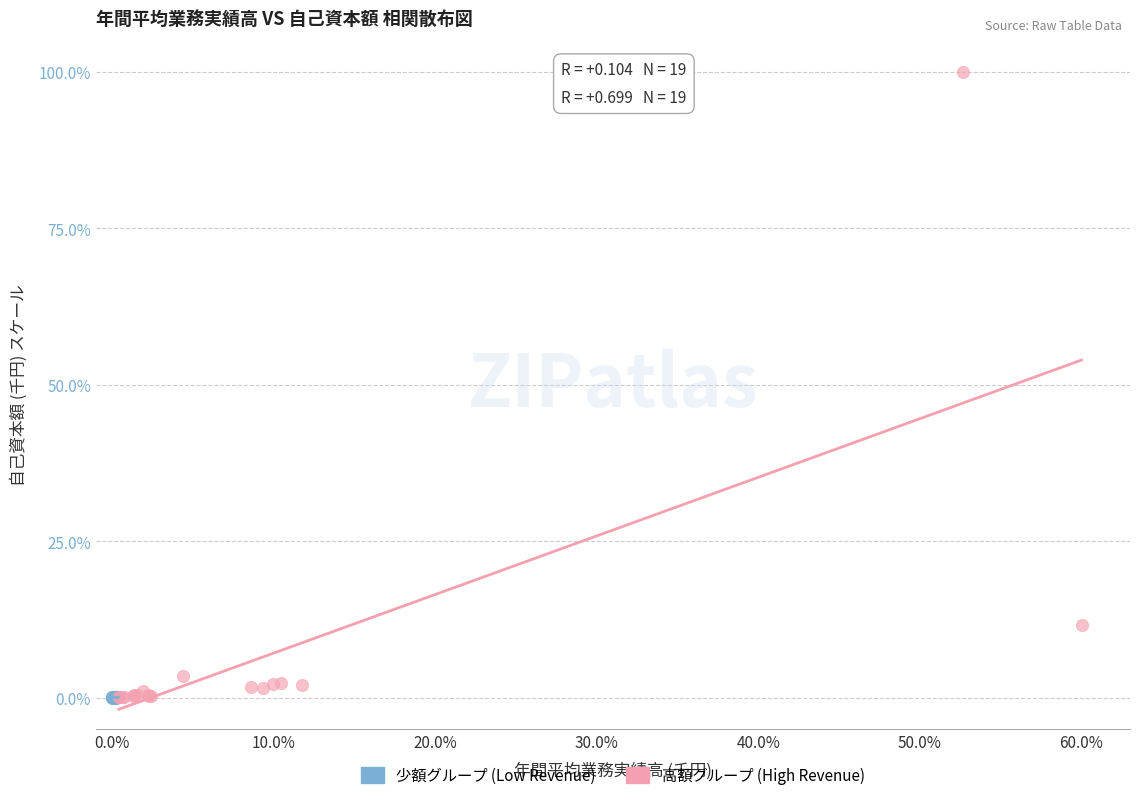

What are all the series names shown in the legend?

少額グループ (Low Revenue), 高額グループ (High Revenue)